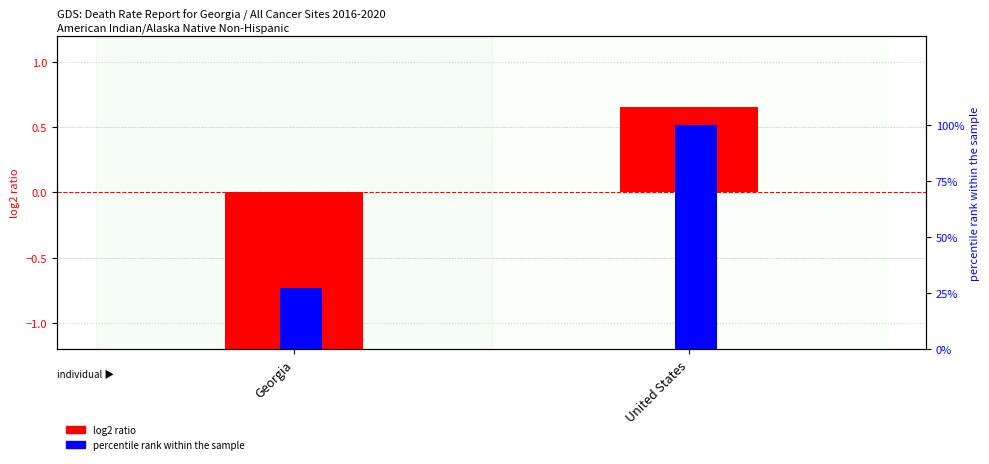

List the series in order of their overall mean, highest first.

percentile rank within the sample, log2 ratio